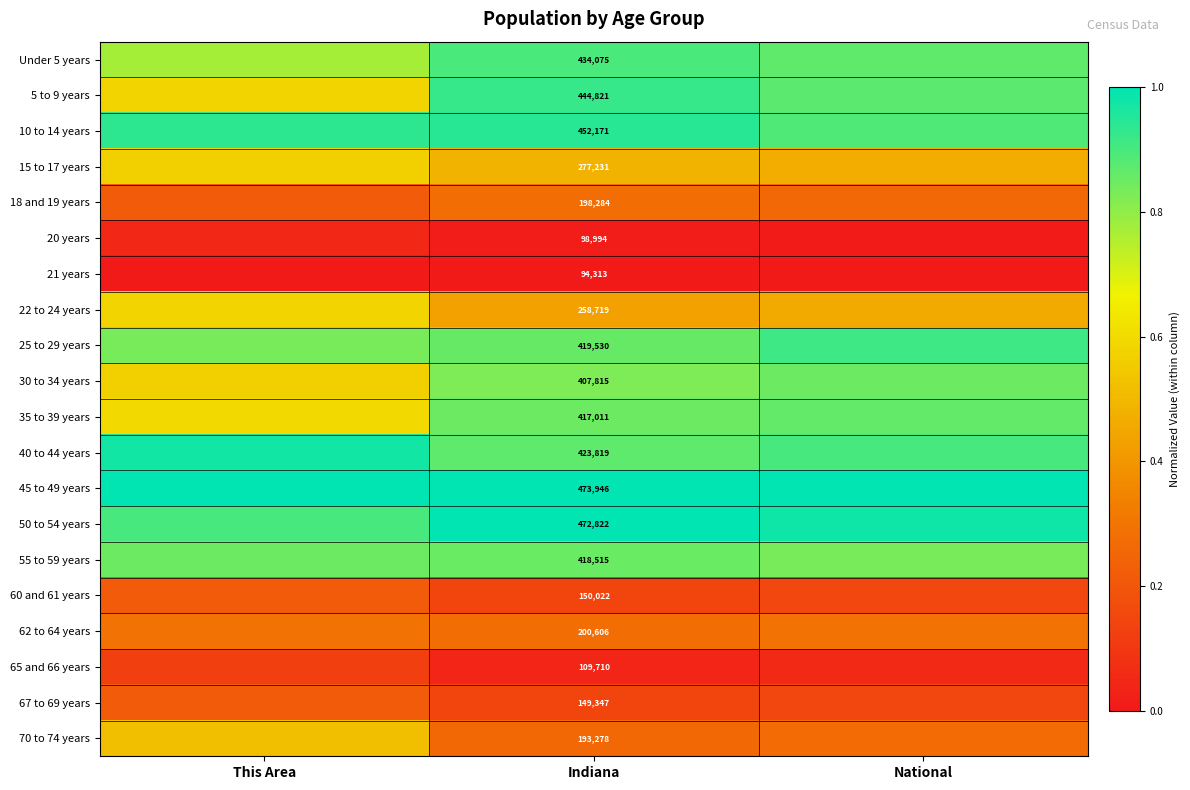

Rank the series by their maximum value, from highest to lowest.

45 to 49 years, 50 to 54 years, 40 to 44 years, 10 to 14 years, 5 to 9 years, 25 to 29 years, Under 5 years, 35 to 39 years, 55 to 59 years, 30 to 34 years, 22 to 24 years, 15 to 17 years, 70 to 74 years, 62 to 64 years, 18 and 19 years, 60 and 61 years, 67 to 69 years, 65 and 66 years, 20 years, 21 years